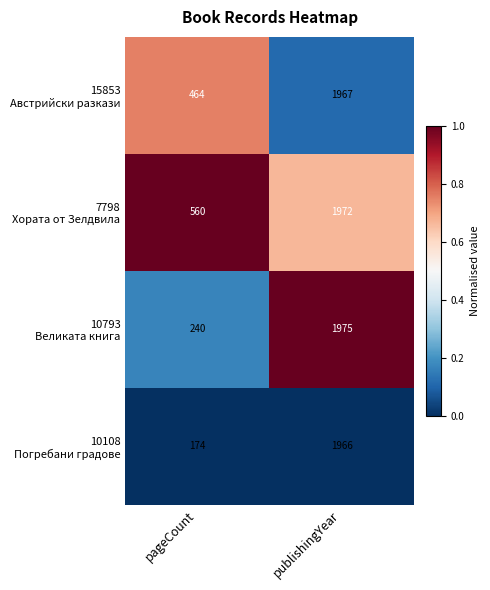

At which category is the sum across all series the highest?

publishingYear